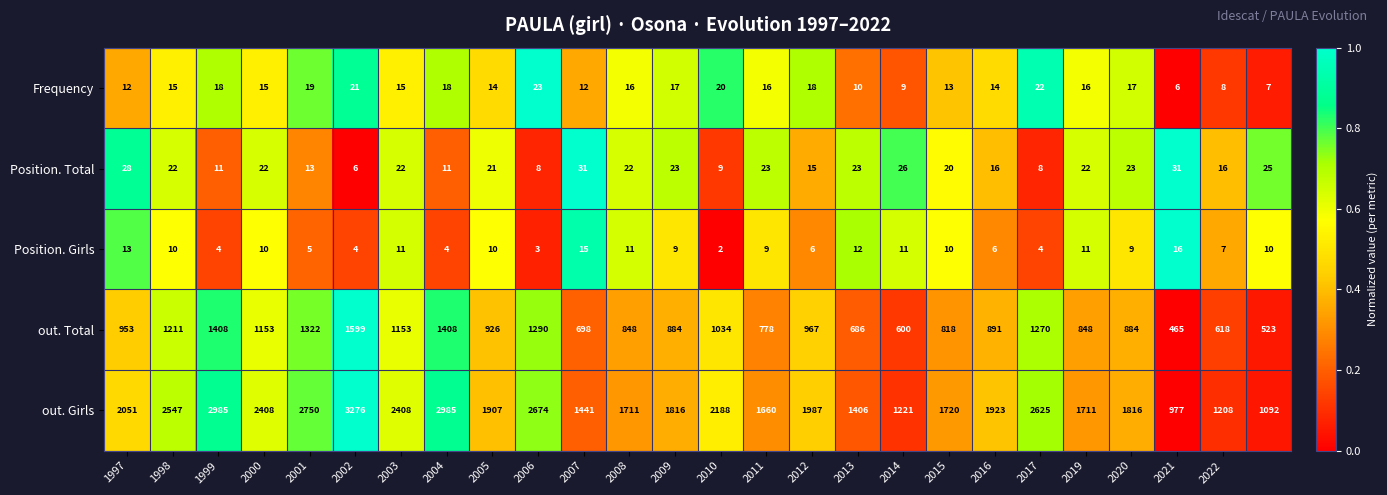

Which series has the largest range (max minus min)?

out. Girls